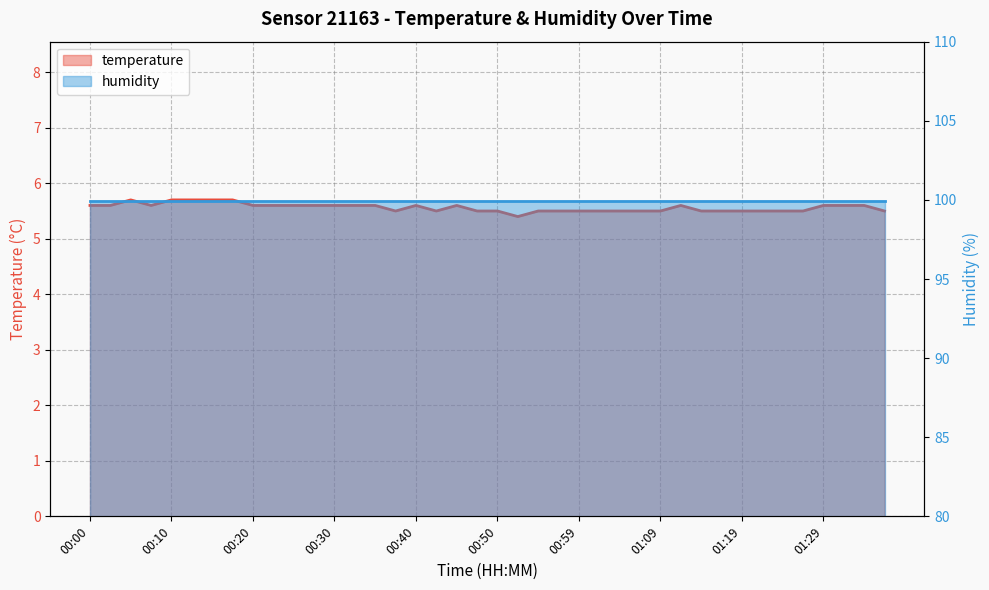

What is the label of the 17th point from the left?

00:40